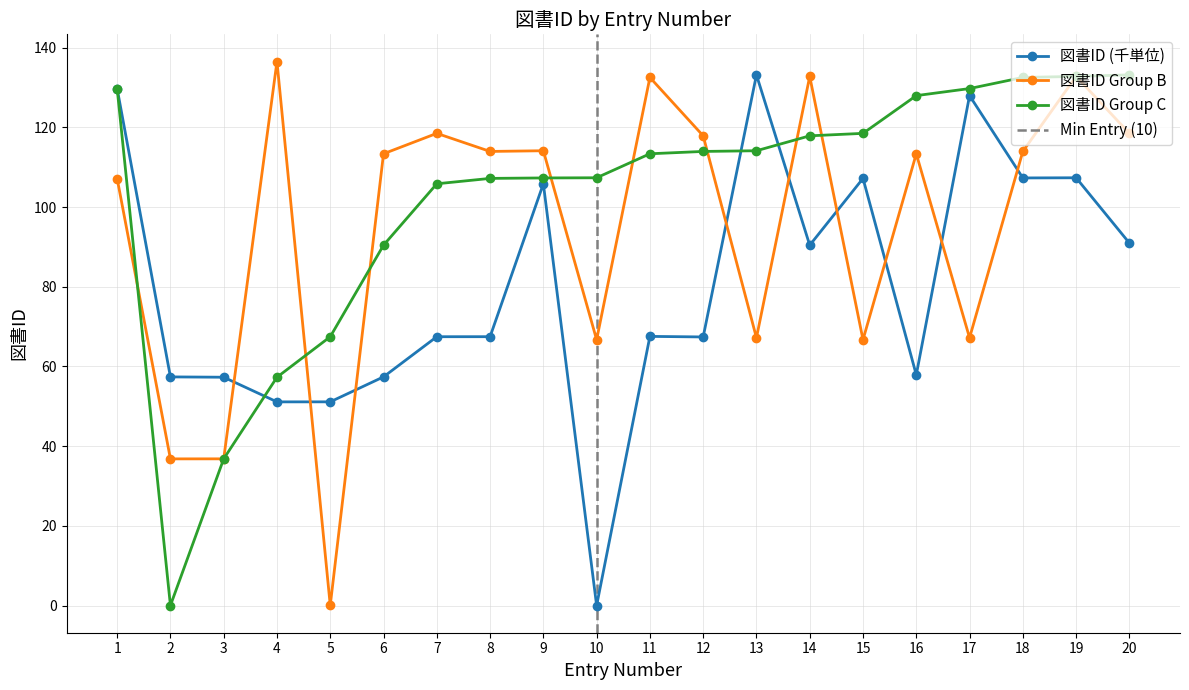

At which category does the chart reach its minimum across all series?

10